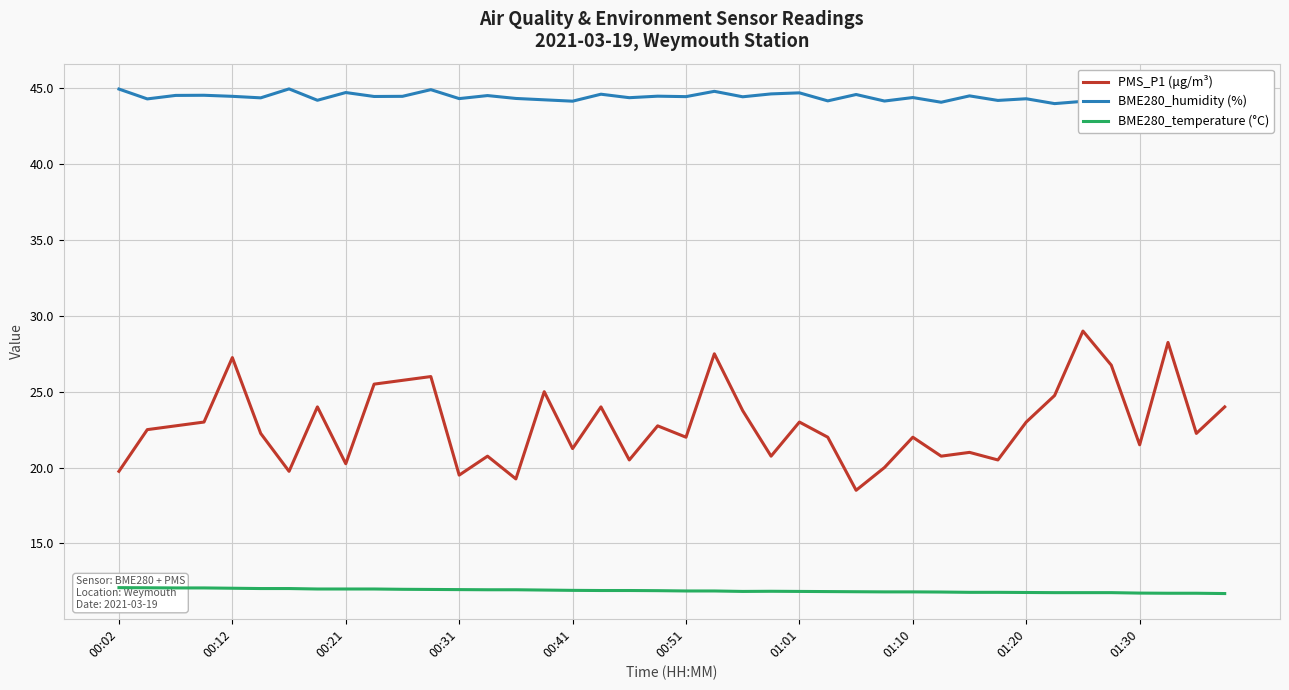

What are all the series names shown in the legend?

PMS_P1 (μg/m³), BME280_humidity (%), BME280_temperature (°C)